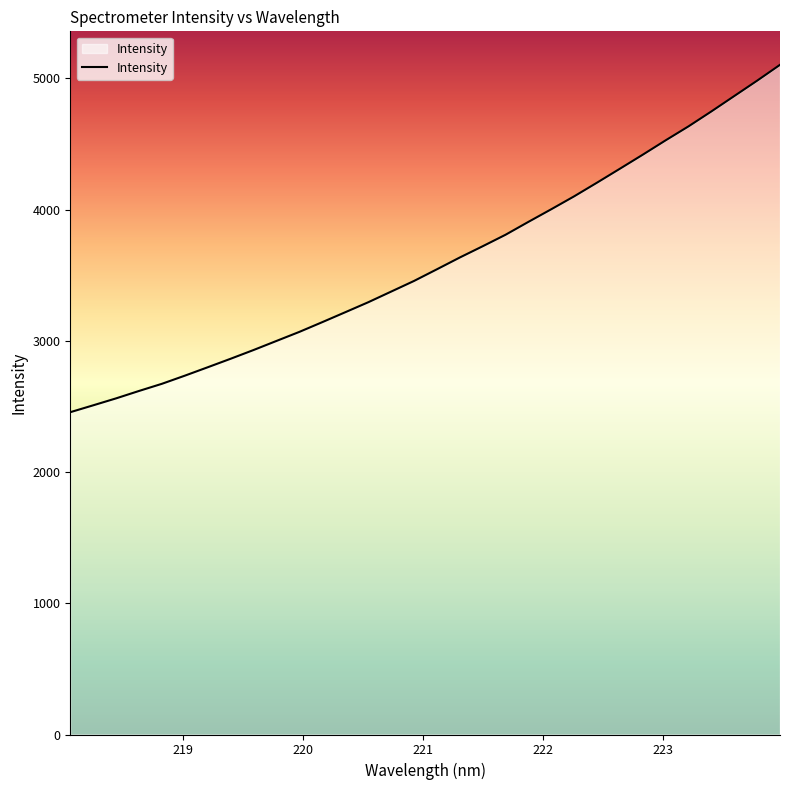

What is the maximum value shown in the chart?

5102.6